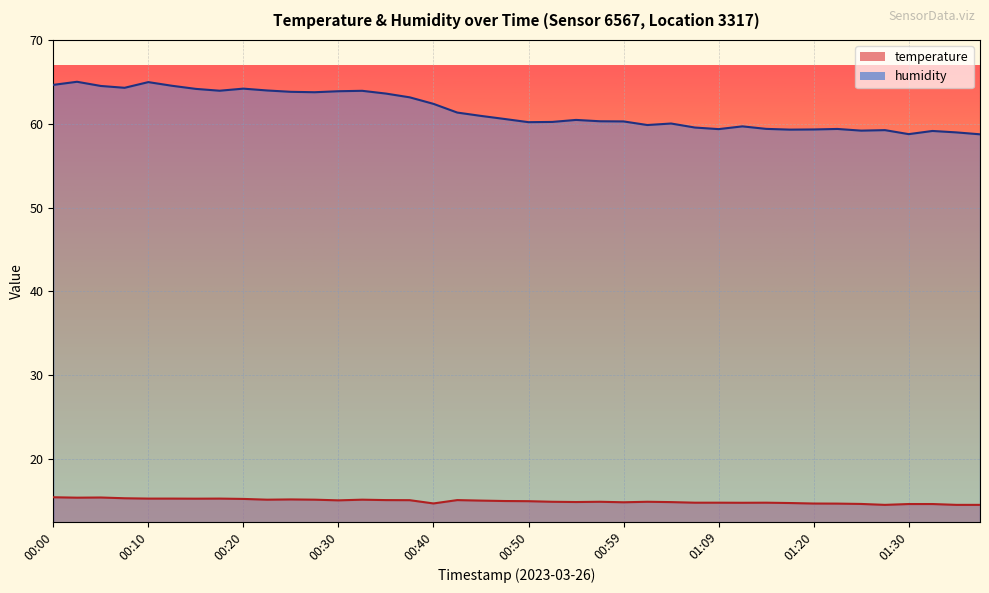

How many values in the humidity series exceed 60?

26